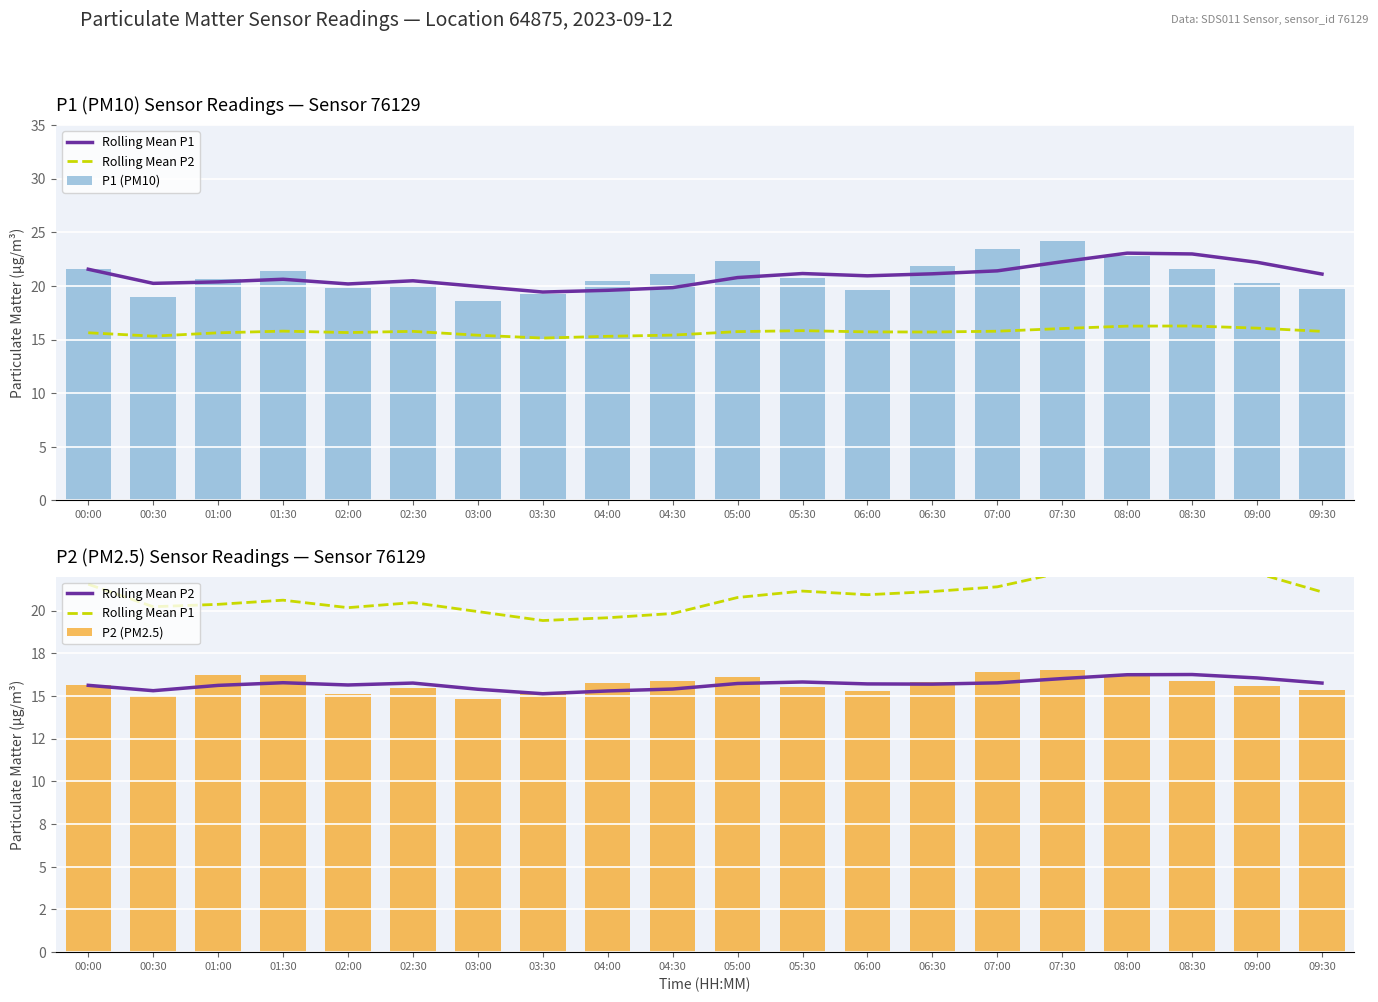

How many data points in P2 (PM2.5) are above 15?

18